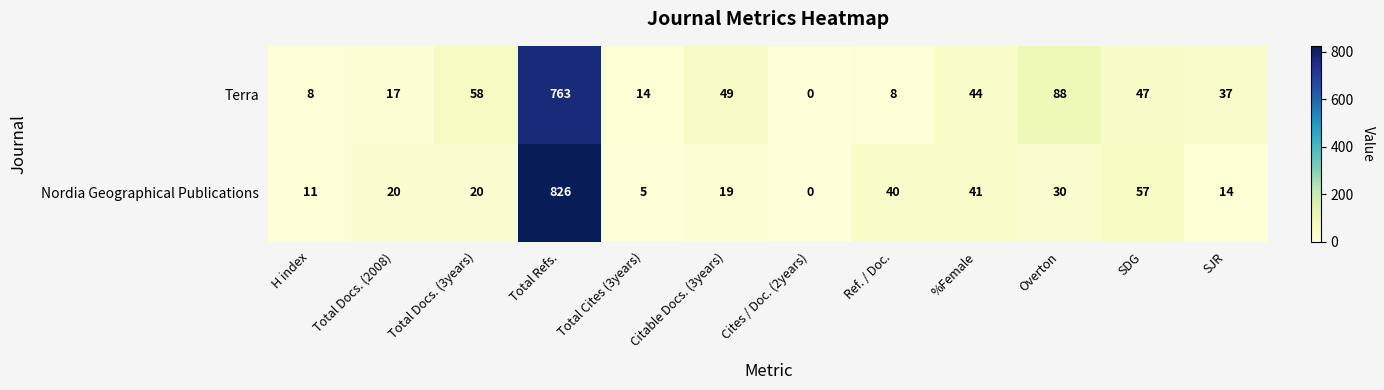

Which series has the widest spread of values?

Nordia Geographical Publications